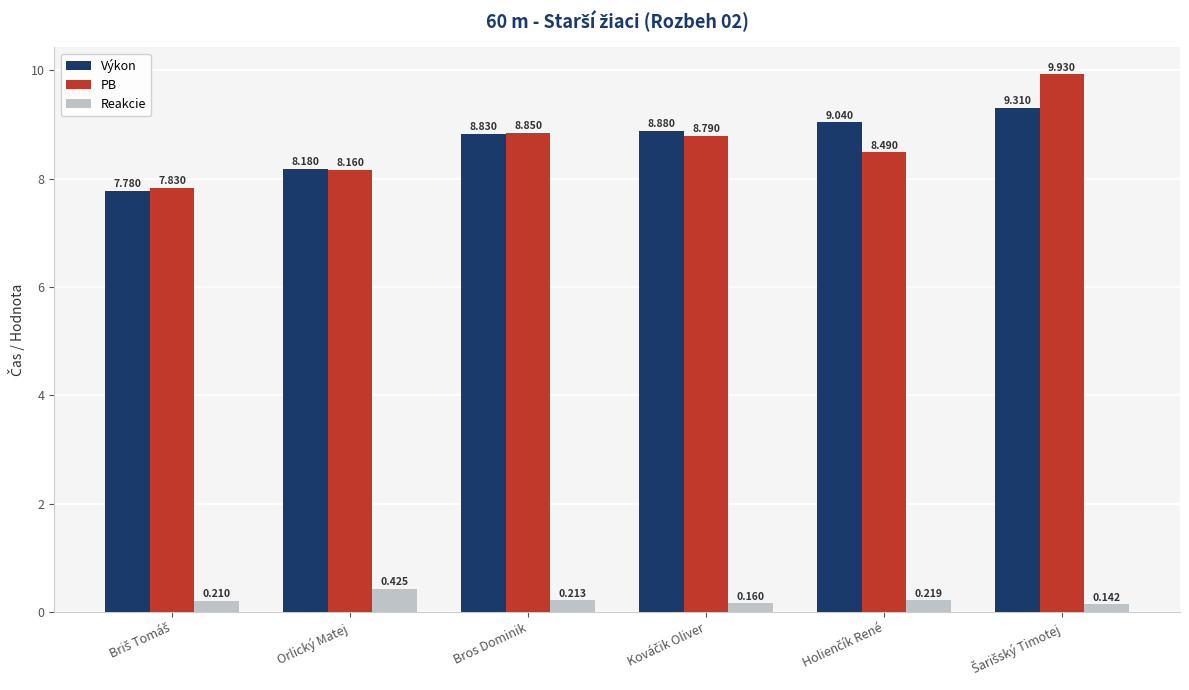

Which series has the largest total across all categories?

PB